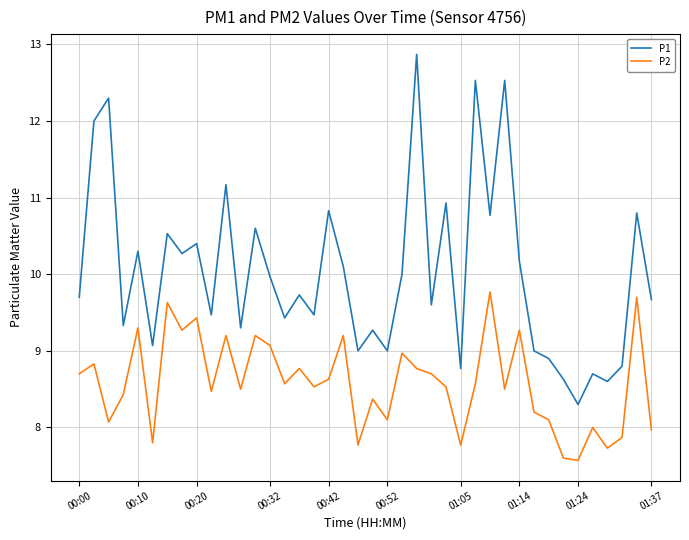

Rank the series by their maximum value, from lowest to highest.

P2, P1